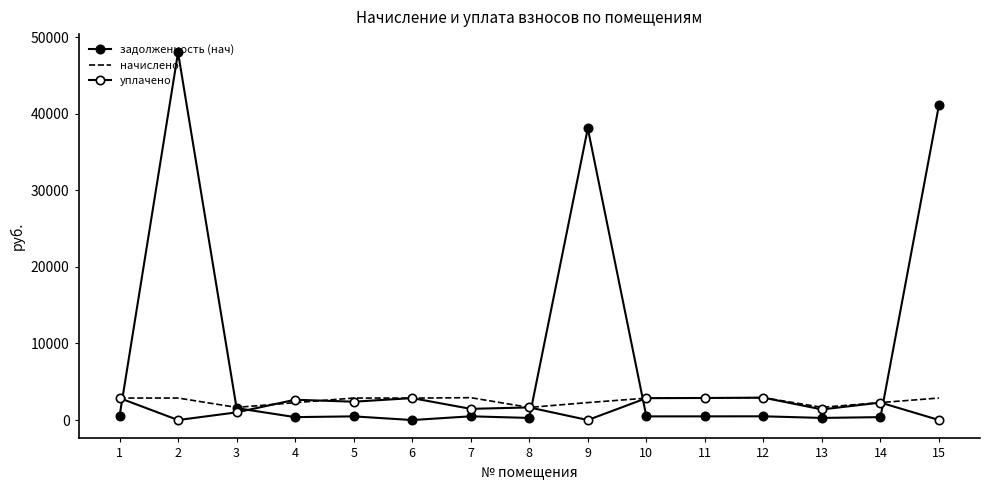

List the labels in order of задолженность (нач) value, smallest first.

6, 8, 13, 14, 4, 10, 1, 5, 11, 7, 12, 3, 9, 15, 2